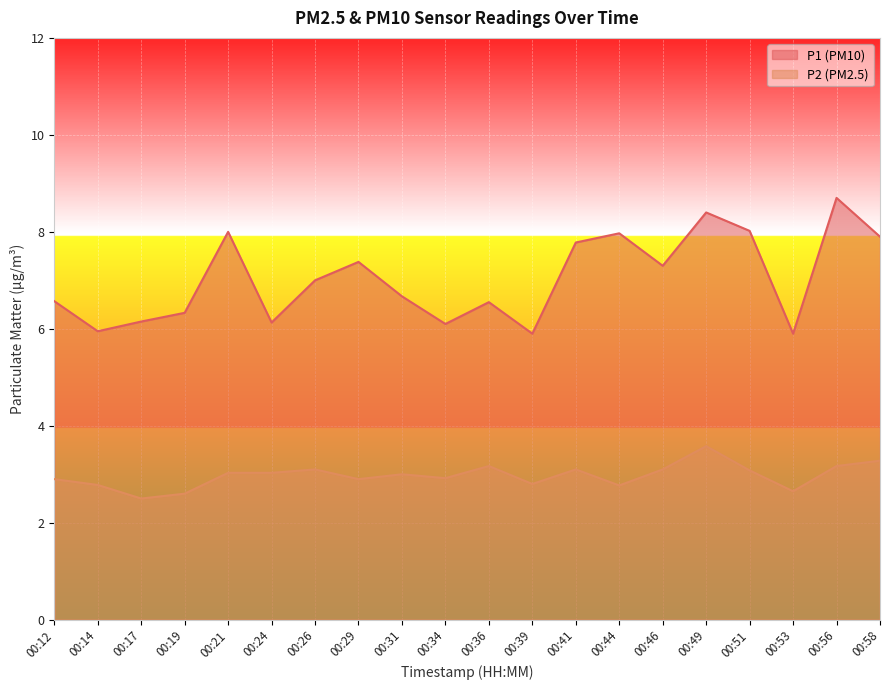

How many lines are shown in the chart?

2